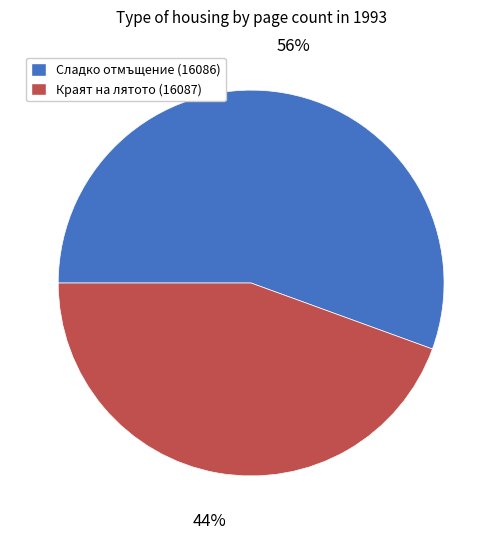

To the nearest percent, what is the average slice percentage?

50%